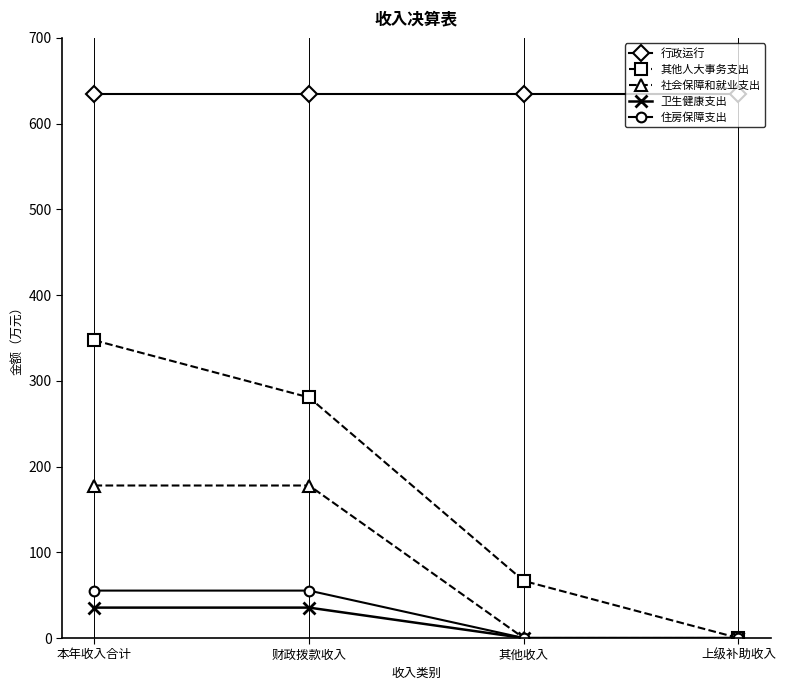

True or false: 行政运行 has more than 2 interior local peaks.

False